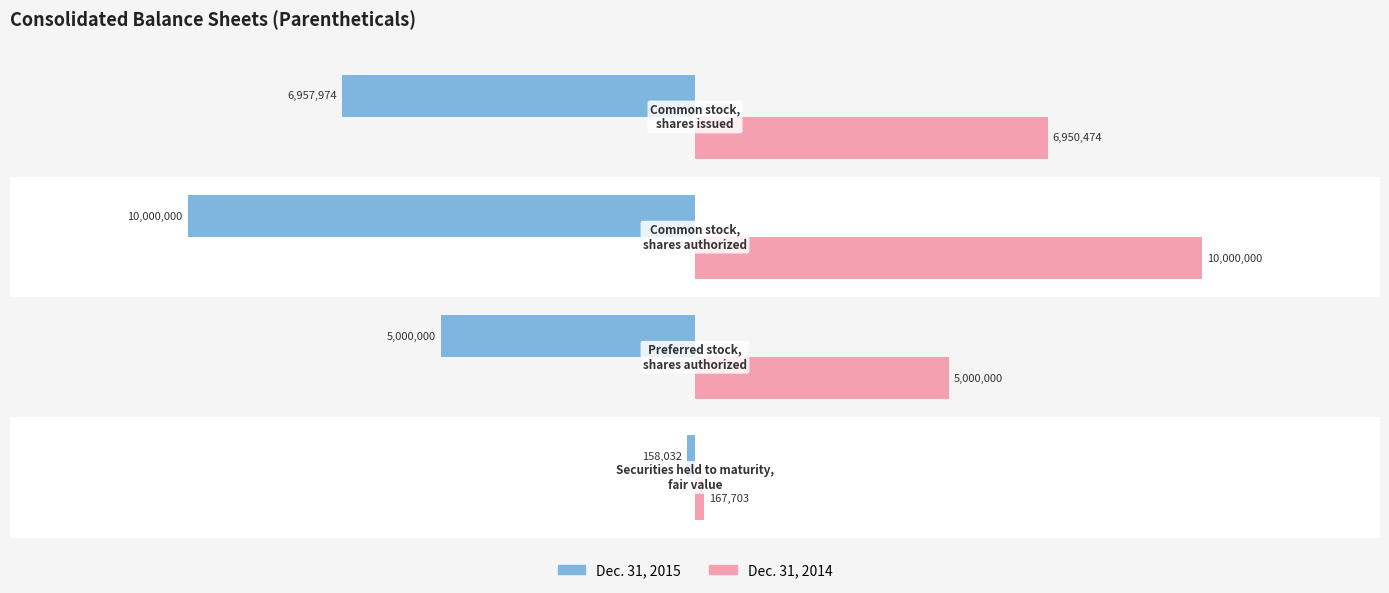

Reading left to right, extract all data points from this chart.

Dec. 31, 2015: -158032	-5000000	-10000000	-6957974
Dec. 31, 2014: 167703	5000000	10000000	6950474